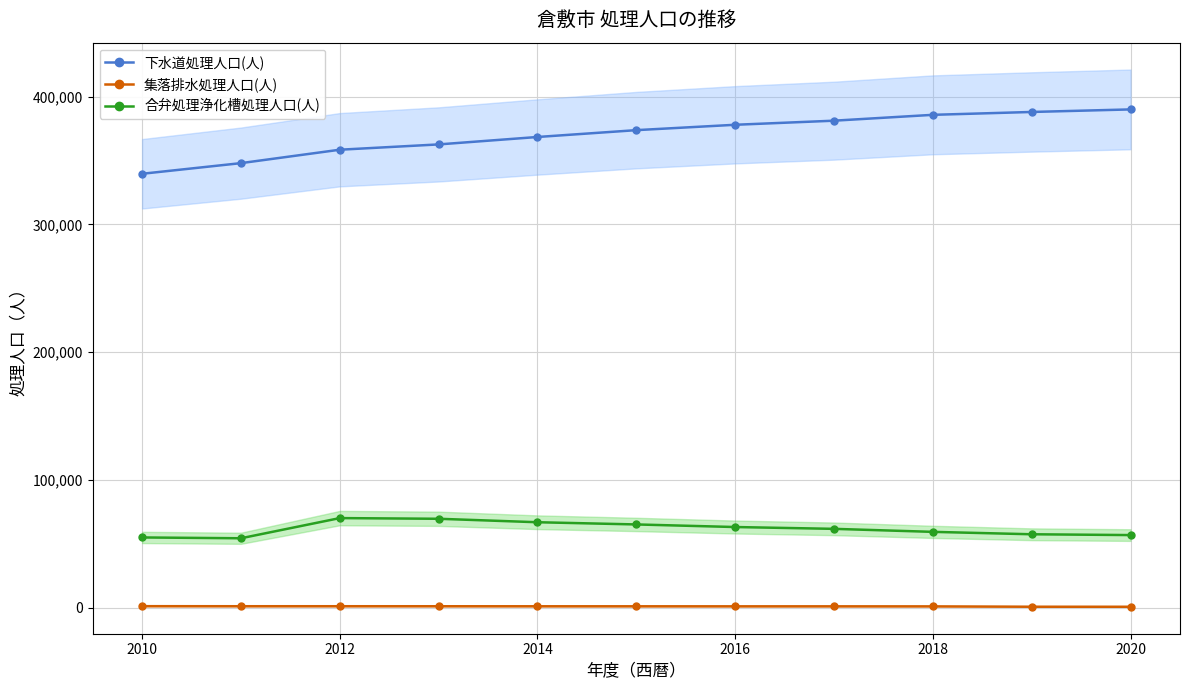

The value of 合弁処理浄化槽処理人口(人) at 2012 is 70258. True or false?

True